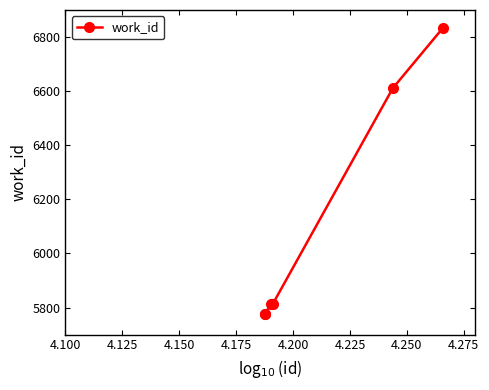

What is the difference between the second highest and second lowest values?

836